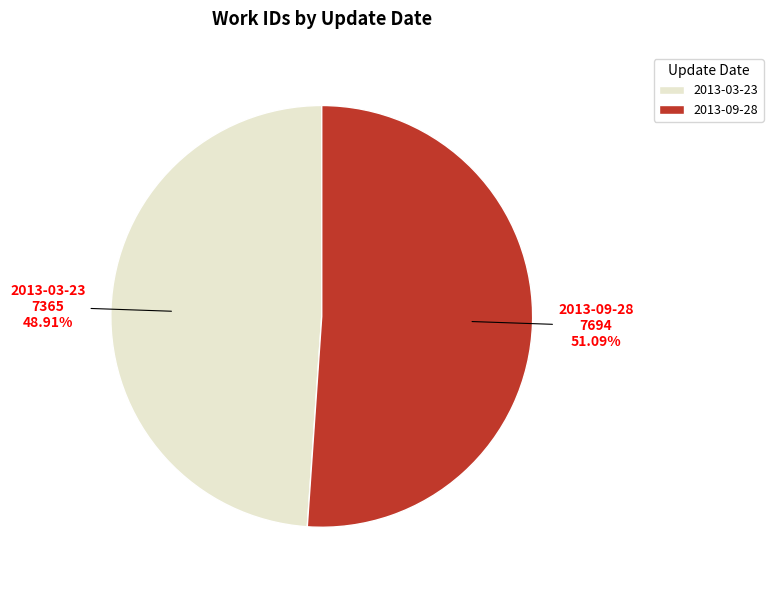

Does 2013-09-28 represent more than half of the total?

Yes